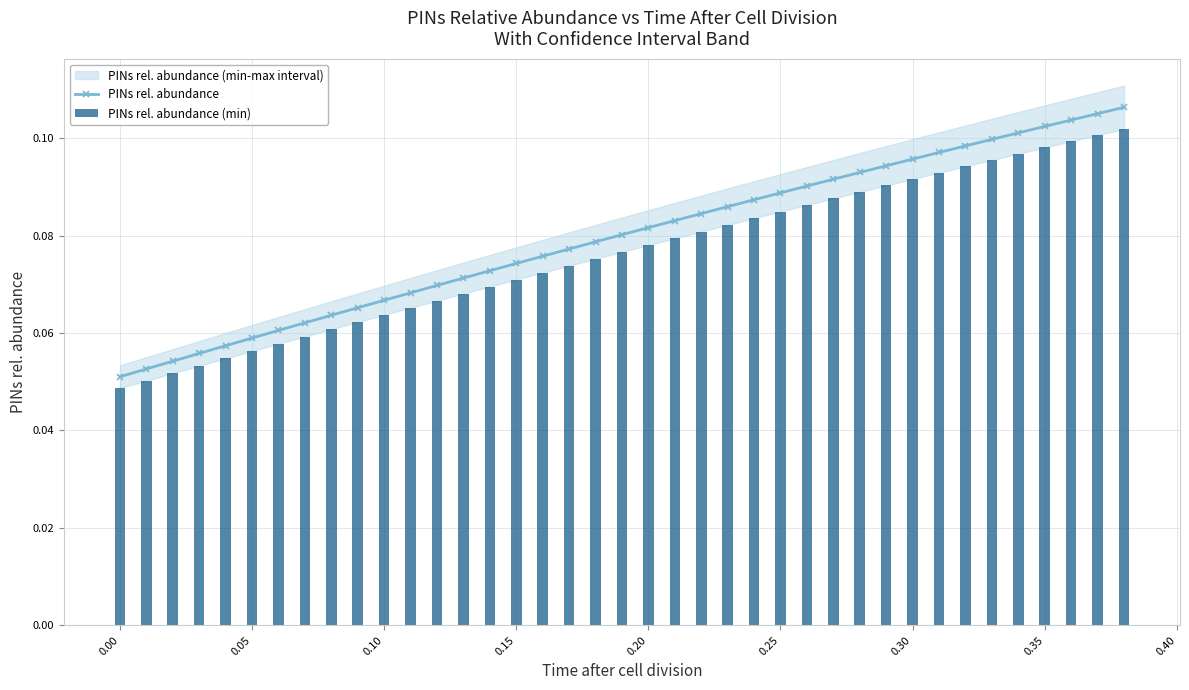

Count the PINs rel. abundance values in the range 0 to 1.

39